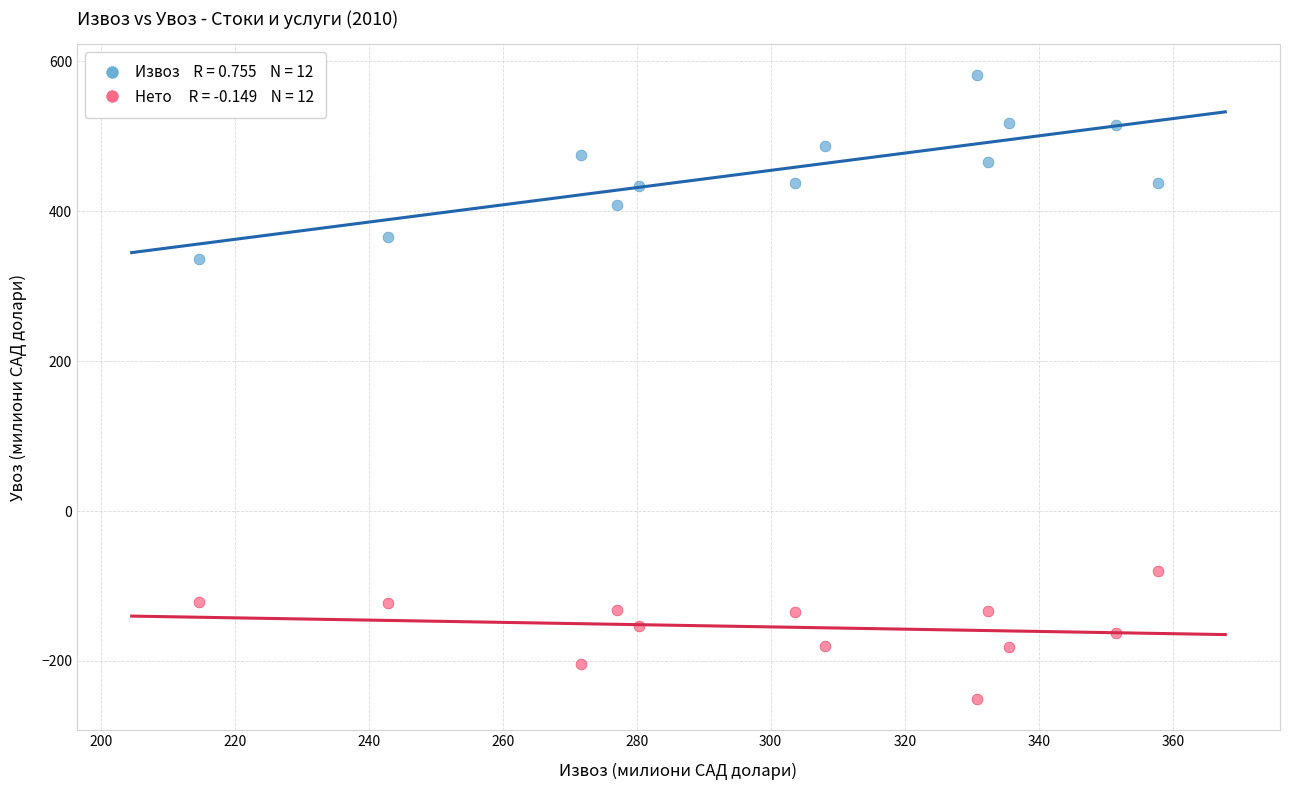

Across all data points, what is the range of Y values (max minus min)?

832.2